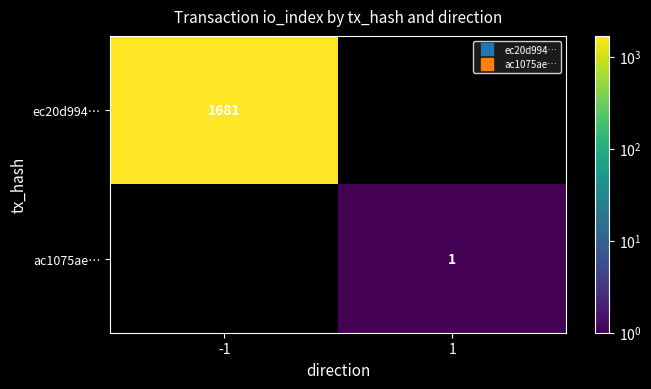

Is it true that ec20d994… equals 1168 at -1?

False